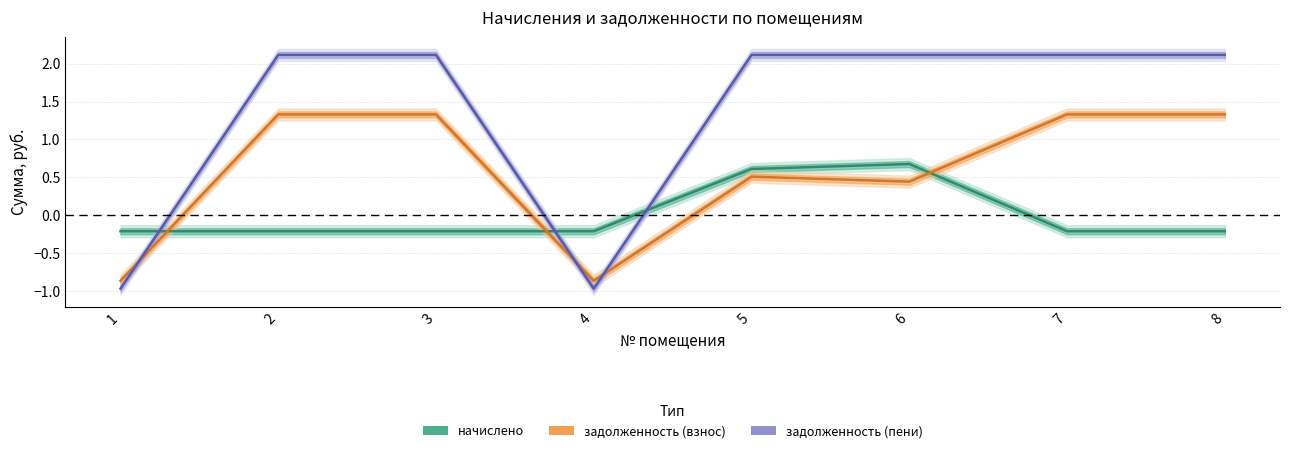

Read the начислено value at 7.

-0.2